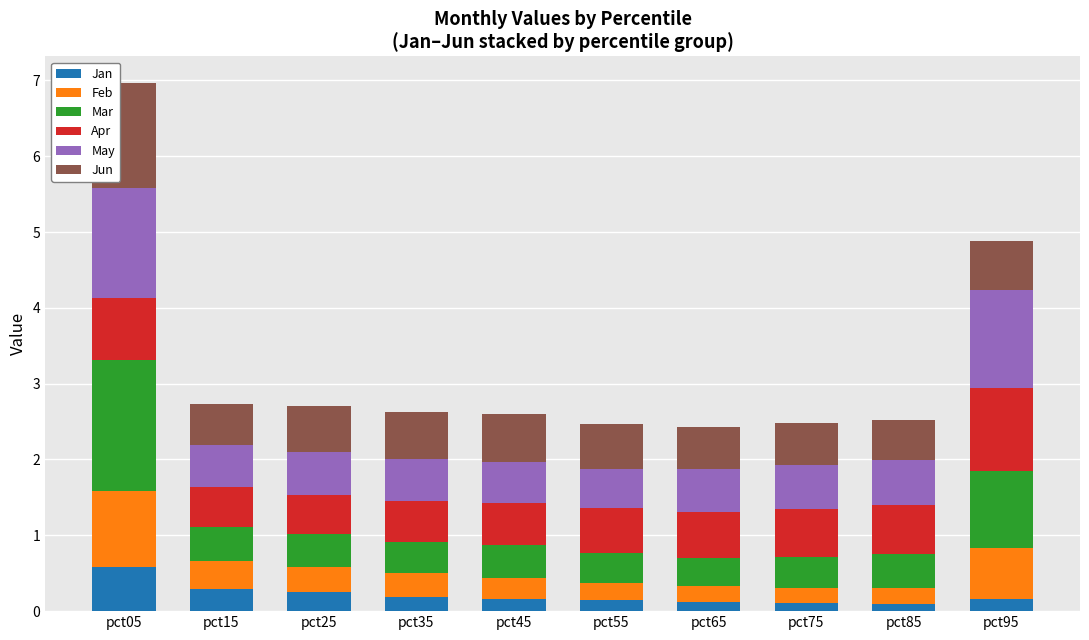

What is the highest value of the Jan series?

0.6